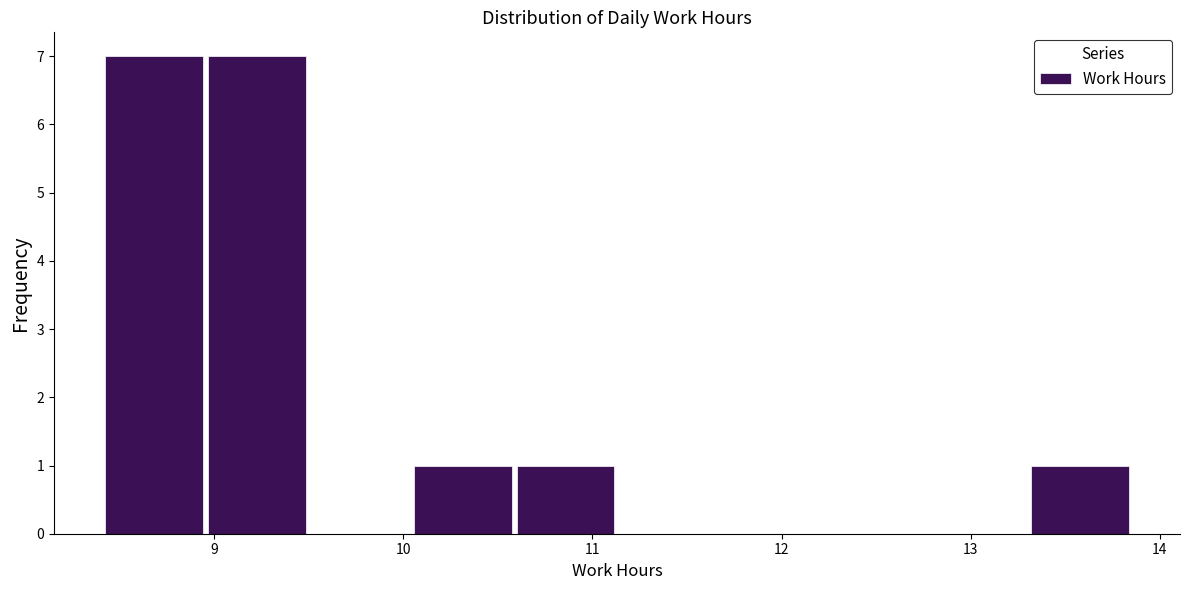

Reading left to right, transcribe this chart: for each bar, give the range it covers on the x-axis and its height. Neither the bar edges nor the heights are printed on the chart, so give them approximately, as read against the axes.

8.4 to 9.0: 7
9.0 to 9.5: 7
9.5 to 10.0: 0
10.0 to 10.6: 1
10.6 to 11.1: 1
11.1 to 11.7: 0
11.7 to 12.2: 0
12.2 to 12.8: 0
12.8 to 13.3: 0
13.3 to 13.9: 1